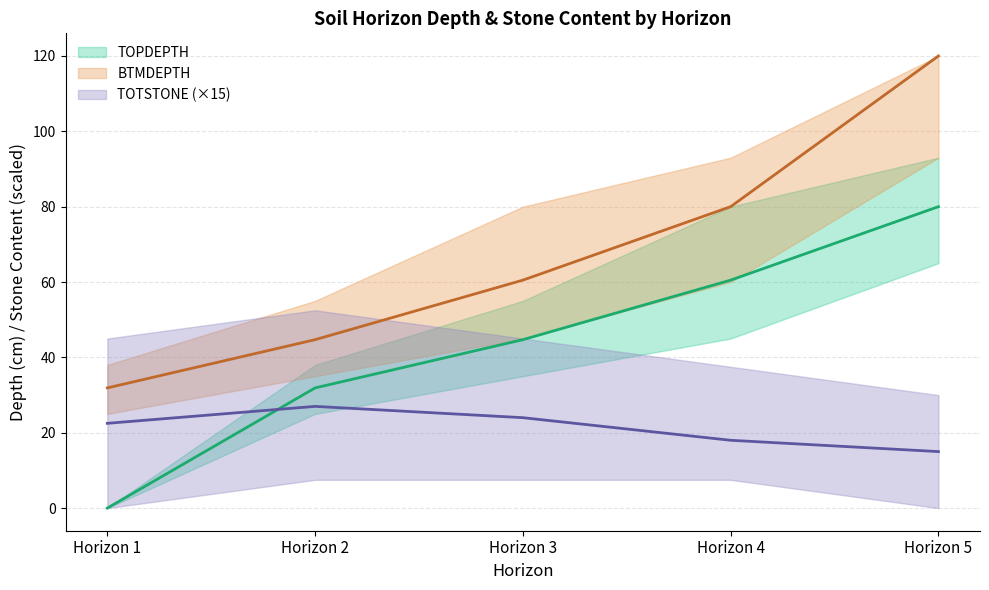

What is the sum of all TOTSTONE_mean values?

106.5